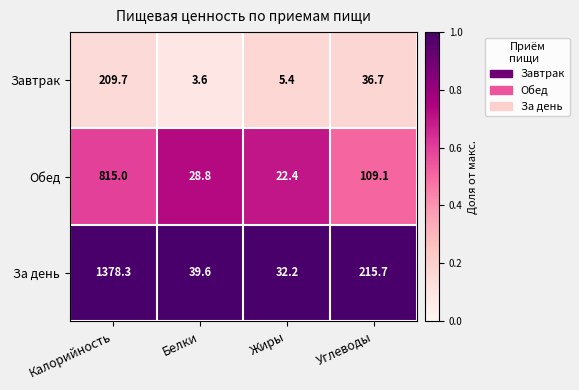

What is the total value across all series at Калорийность?

2403.0